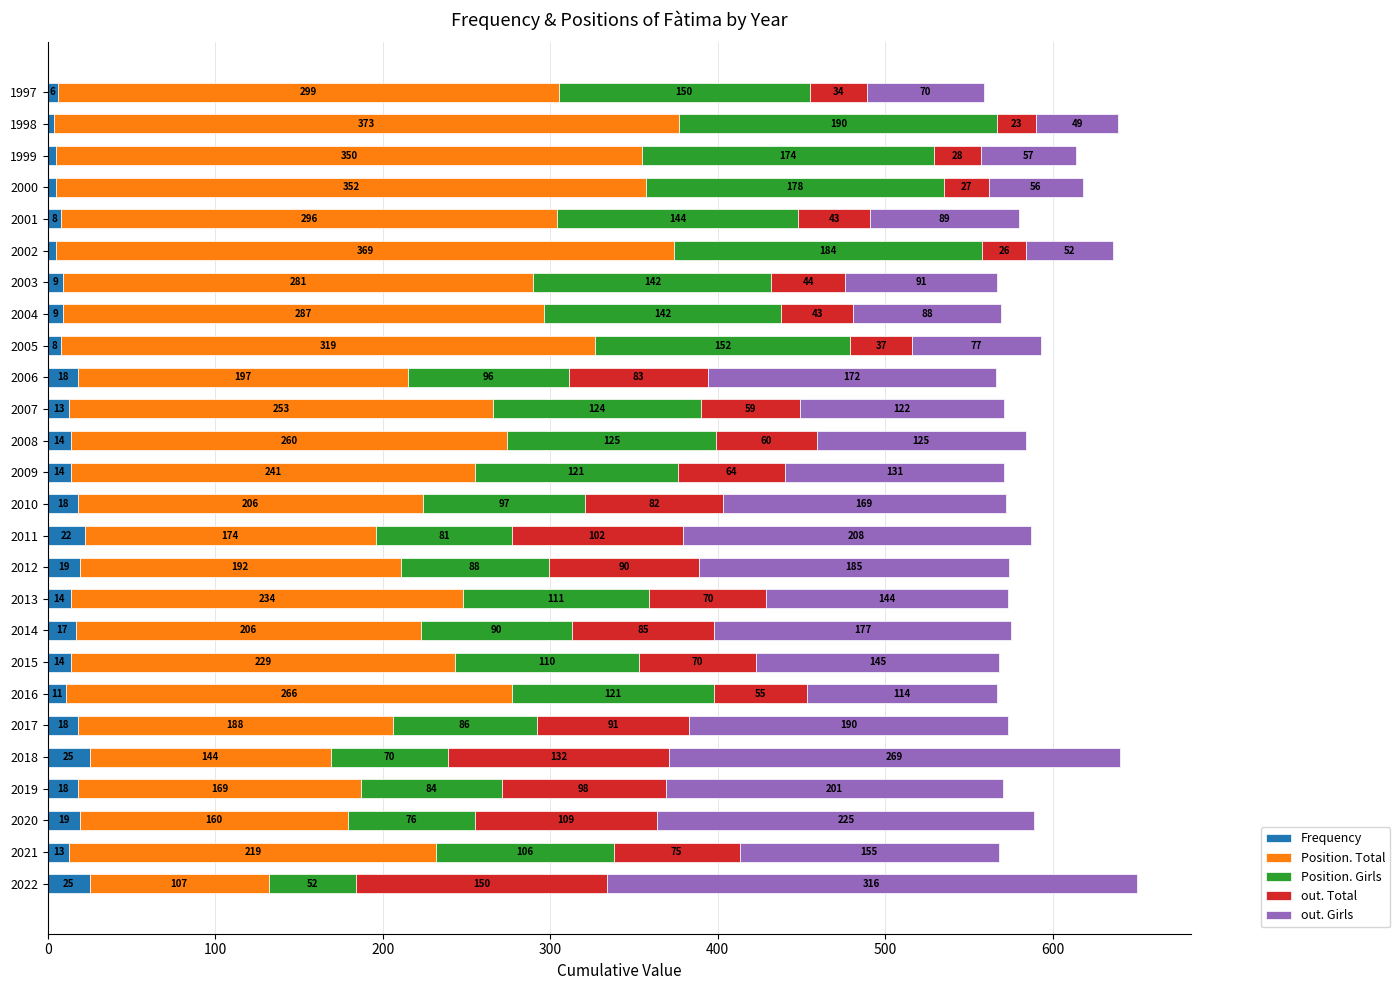

What is the total value across all series at 2005?

593